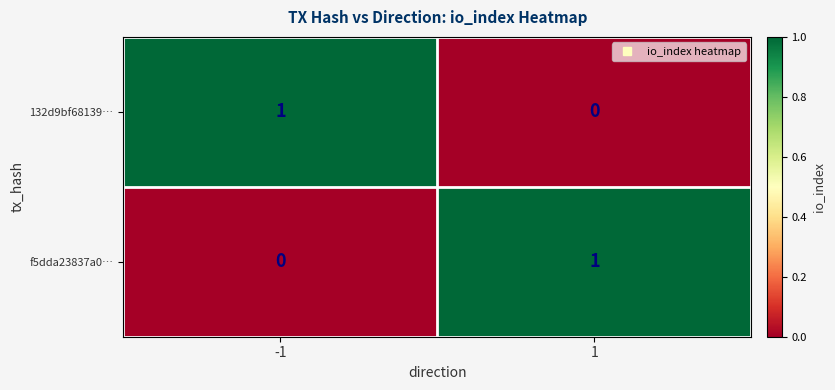

Is it true that f5dda23837a0… equals 1 at 1?

True